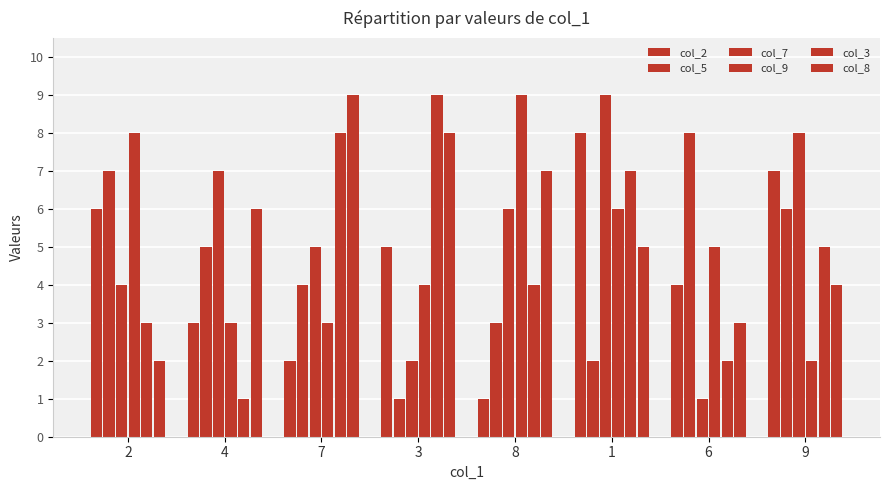

Reading left to right, list all the values displayed in this chart.

col_2: 2=6	4=3	7=2	3=5	8=1	1=8	6=4	9=7
col_5: 2=7	4=5	7=4	3=1	8=3	1=2	6=8	9=6
col_7: 2=4	4=7	7=5	3=2	8=6	1=9	6=1	9=8
col_9: 2=8	4=3	7=3	3=4	8=9	1=6	6=5	9=2
col_3: 2=3	4=1	7=8	3=9	8=4	1=7	6=2	9=5
col_8: 2=2	4=6	7=9	3=8	8=7	1=5	6=3	9=4